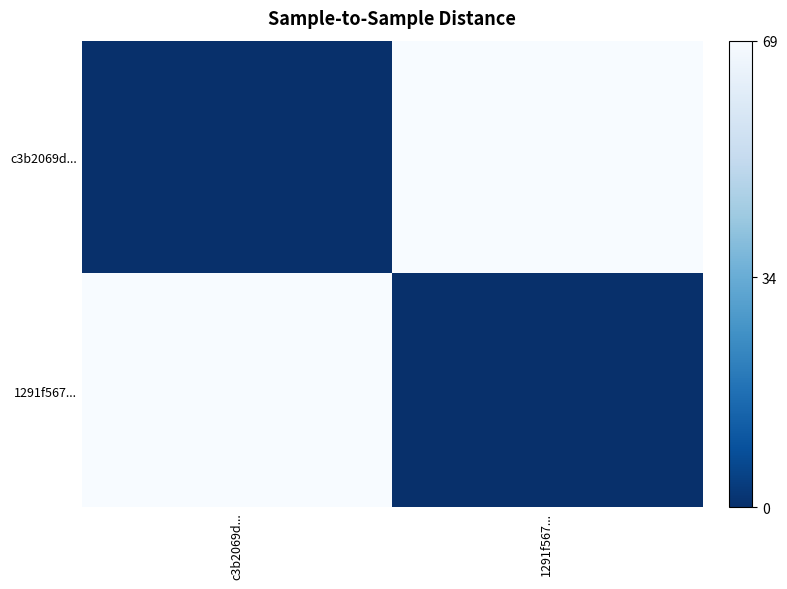

At which category is the sum across all series the highest?

c3b2069d...